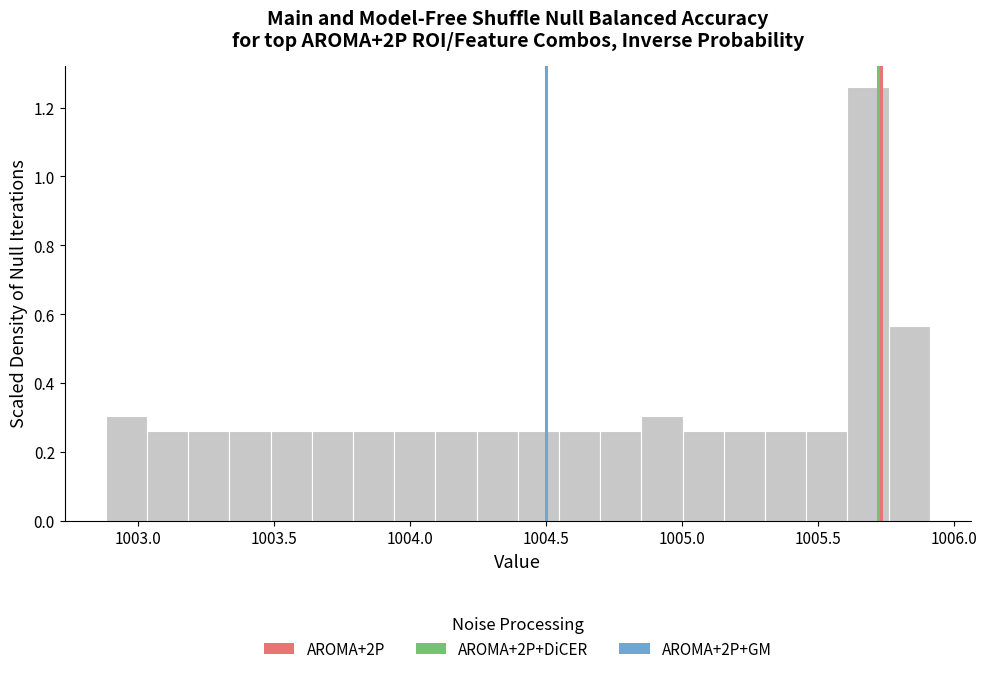

Read against the x-axis, roughly where is the centre of the tallest bar?

1005.70